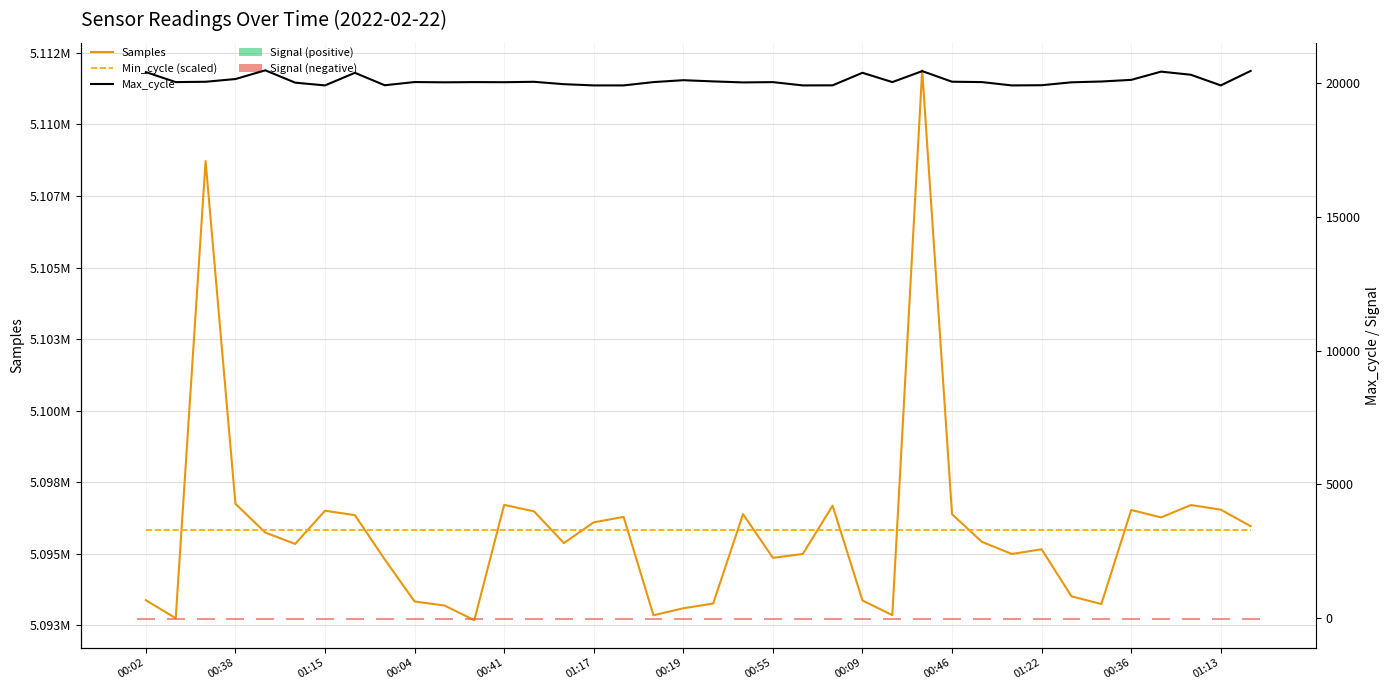

Which has a higher value, 34 or 15?

34